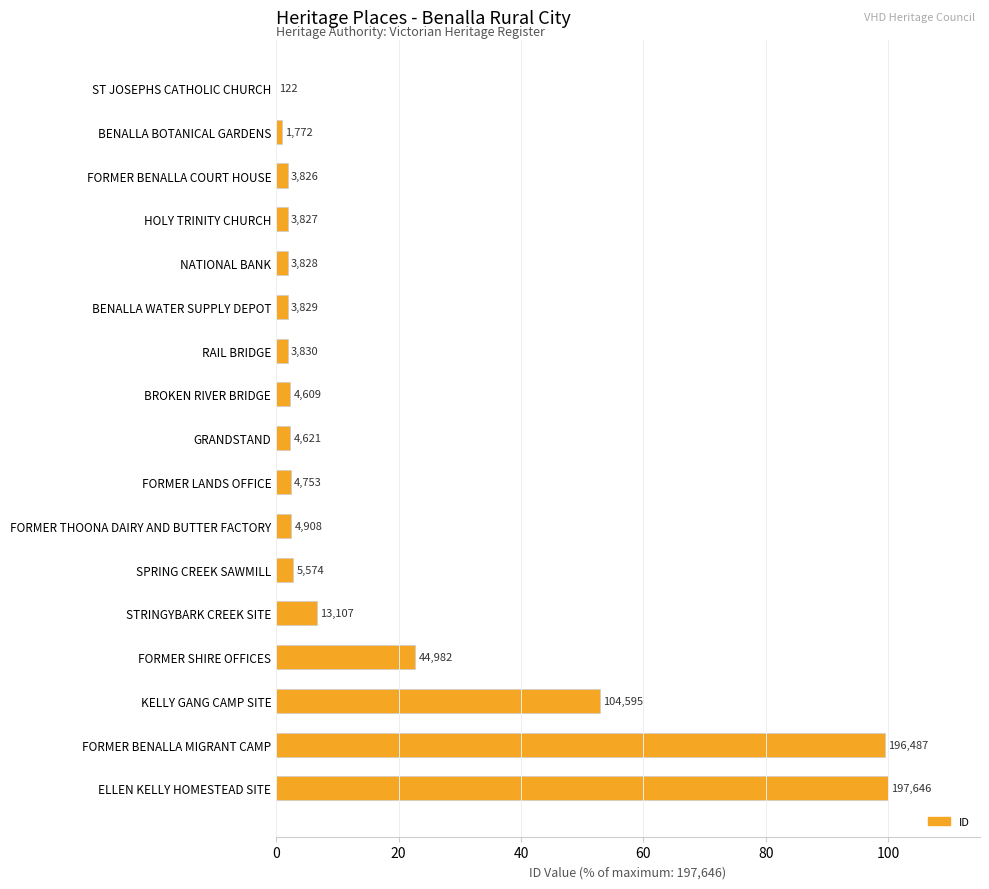

What is the difference between the maximum and minimum values?

99.9